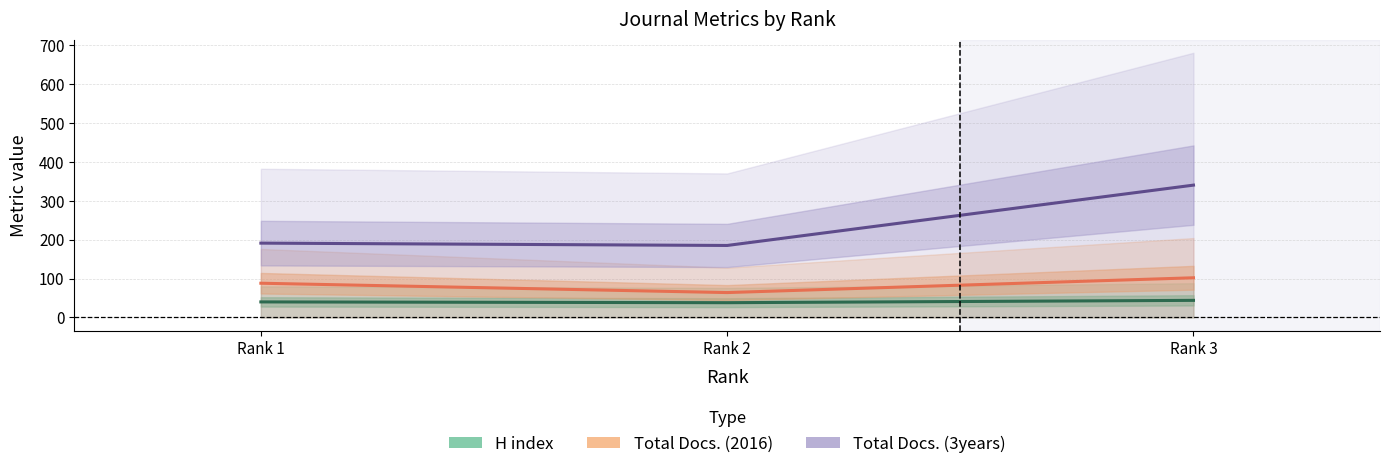

What is the difference between the maximum and minimum values in the Total Docs. (2016) series?

38